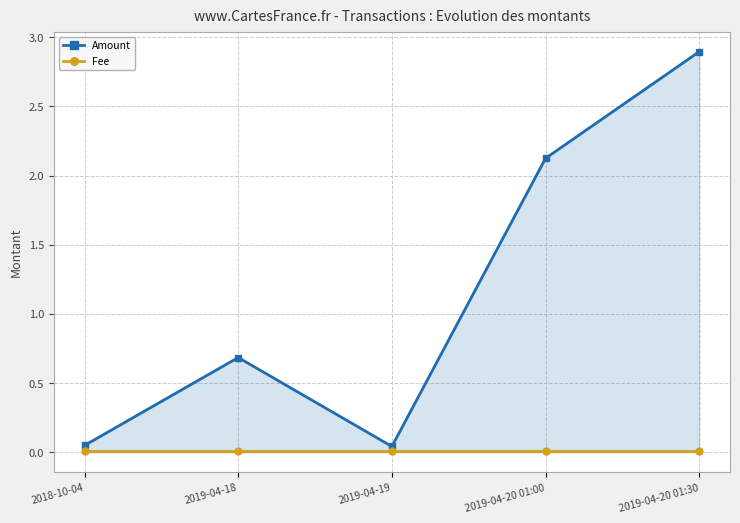

Reading left to right, list all the values displayed in this chart.

Amount: 0.1	0.7	0.0	2.1	2.9
Fee: 0.0	0.0	0.0	0.0	0.0